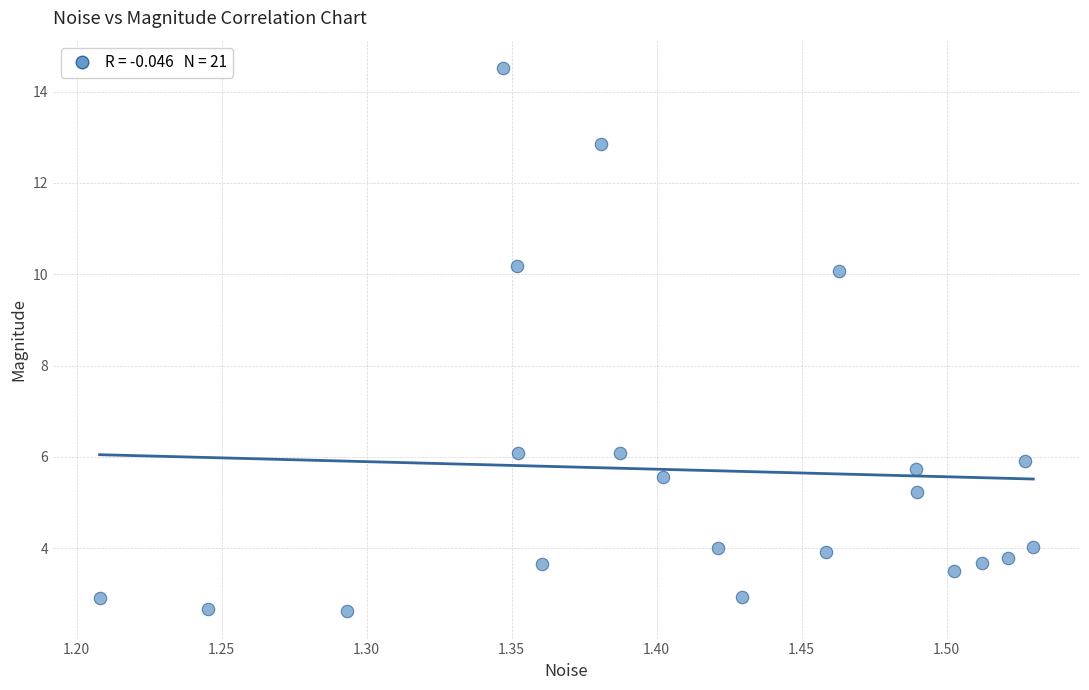

What is the range of Y values (max minus min)?

11.9